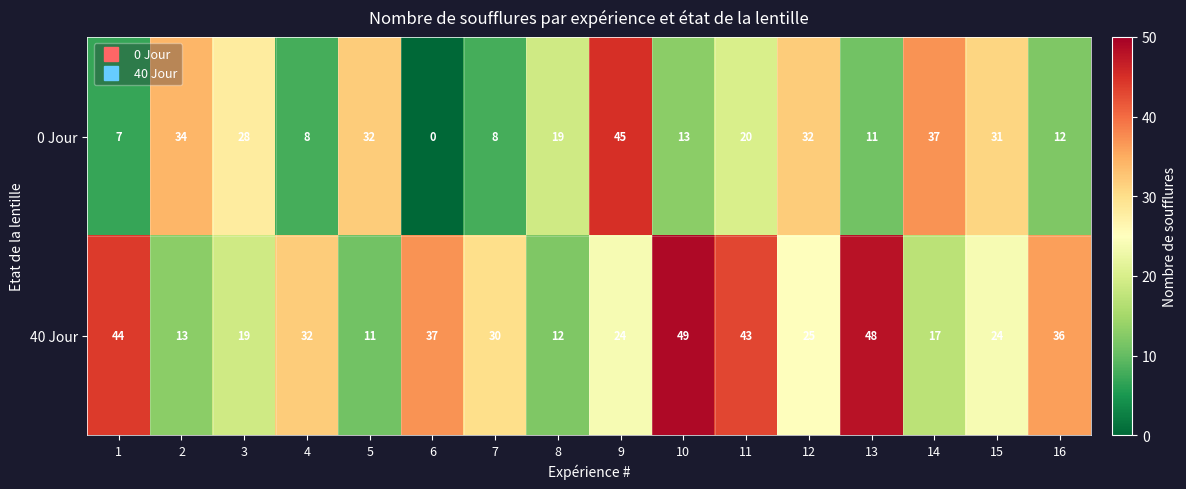

At how many categories does at least one series exceed 9?

16